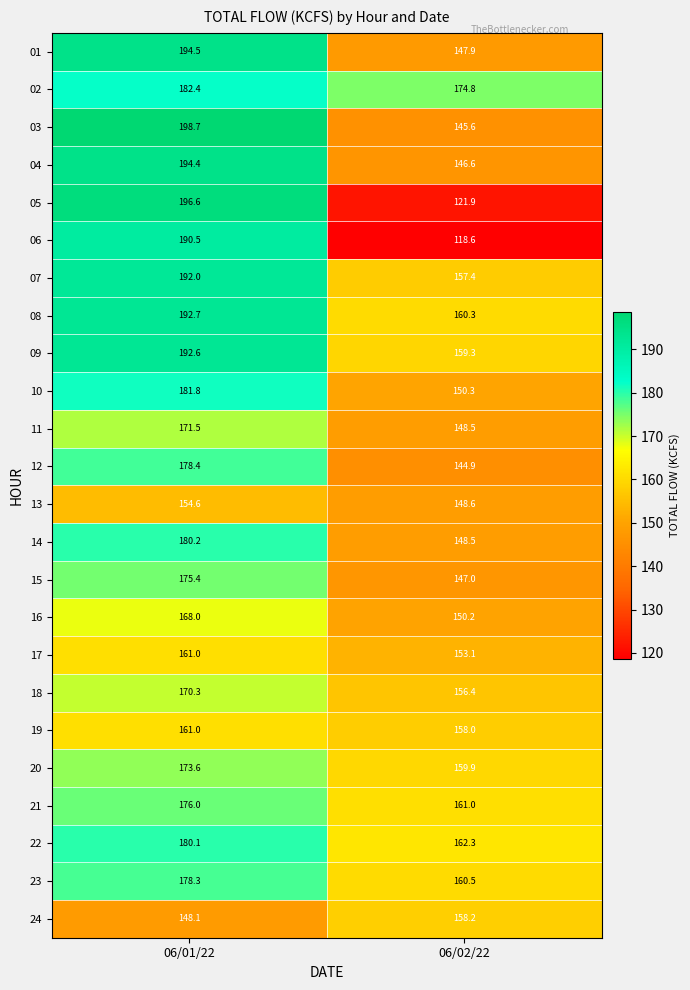

Count the number of categories in the chart.

2